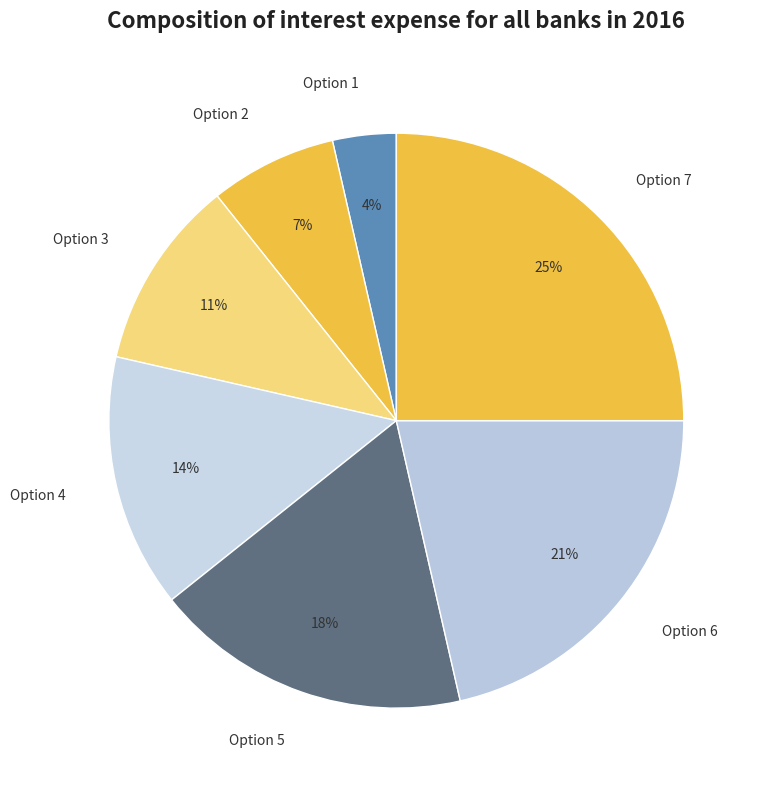

Rank the categories by value from lowest to highest.

Option 1, Option 2, Option 3, Option 4, Option 5, Option 6, Option 7